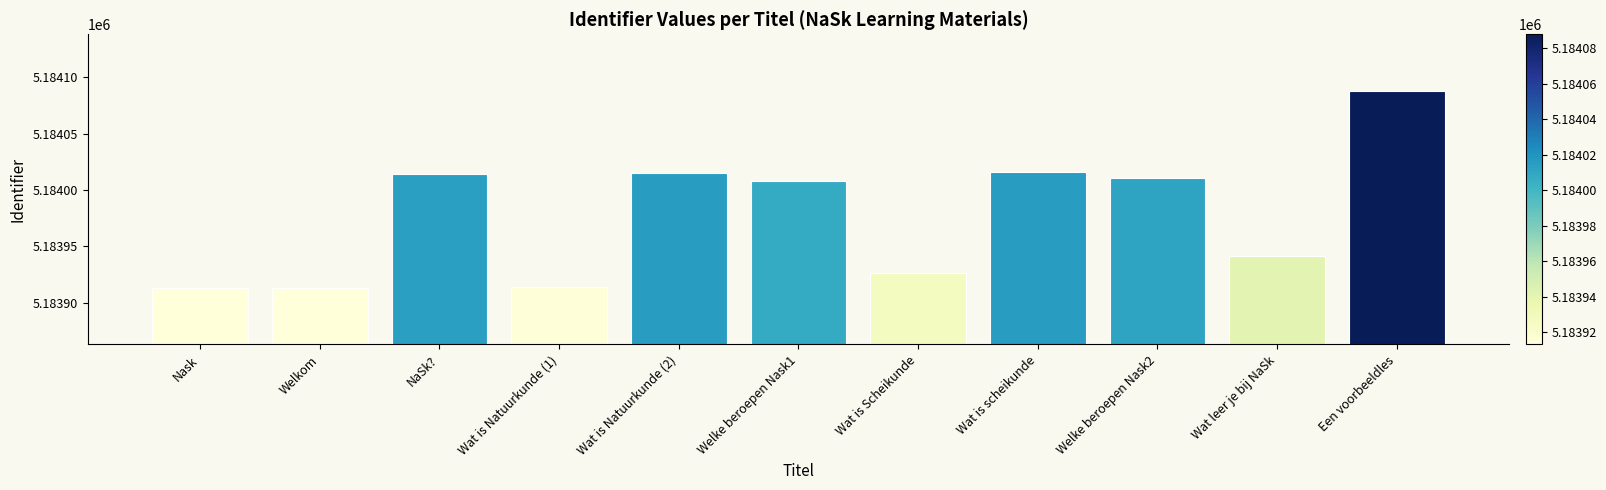

What is the maximum value shown in the chart?

5184088